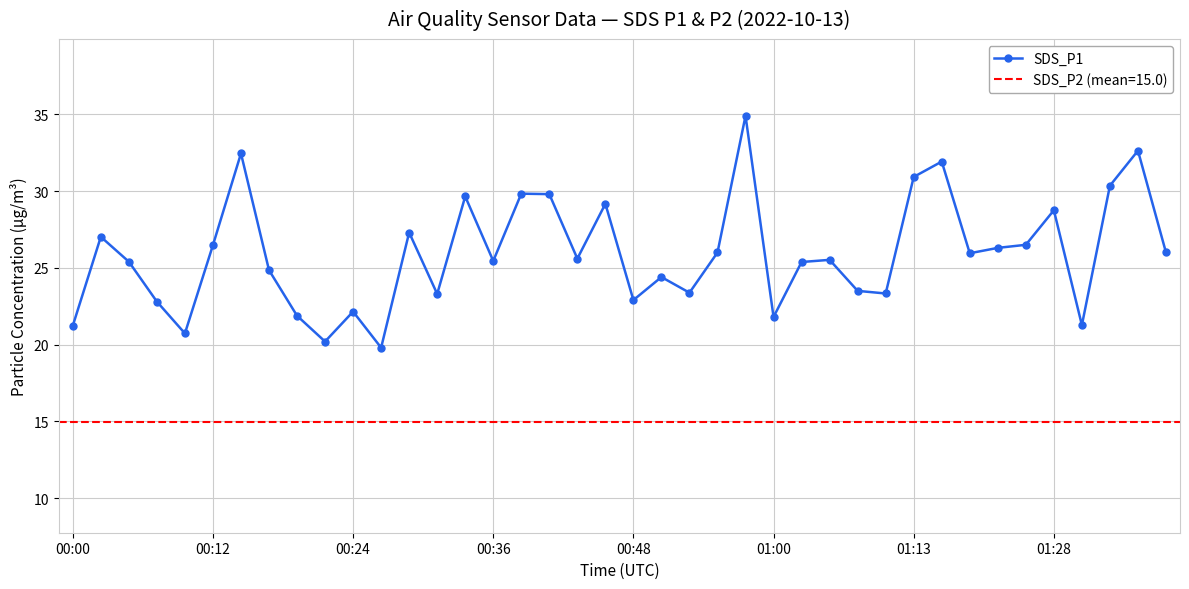

How many points are lower than both their immediate neighbors (excluding endpoints)?

12